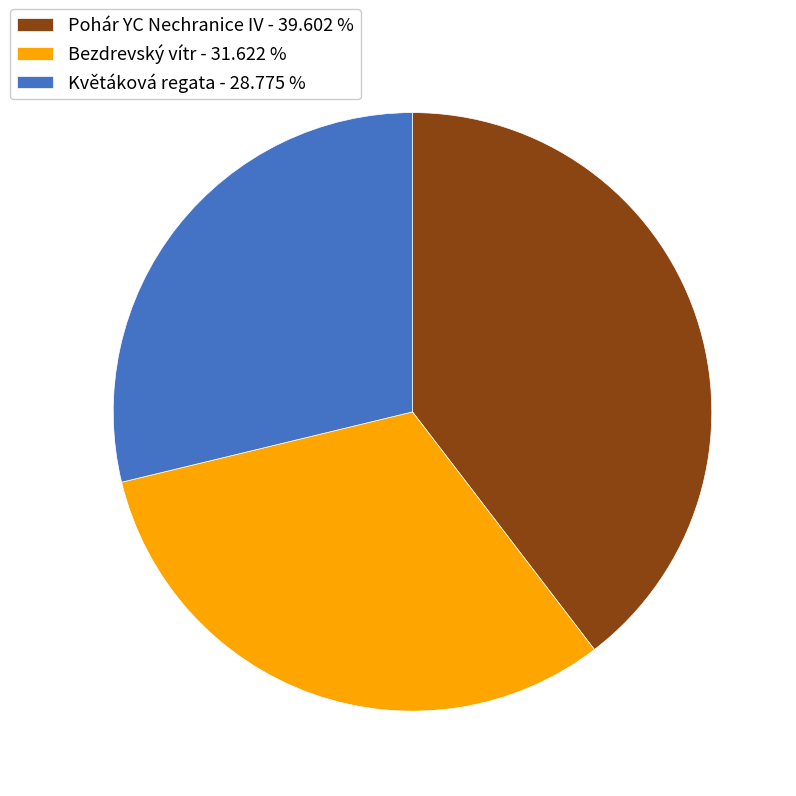

How many segments does this pie chart have?

3